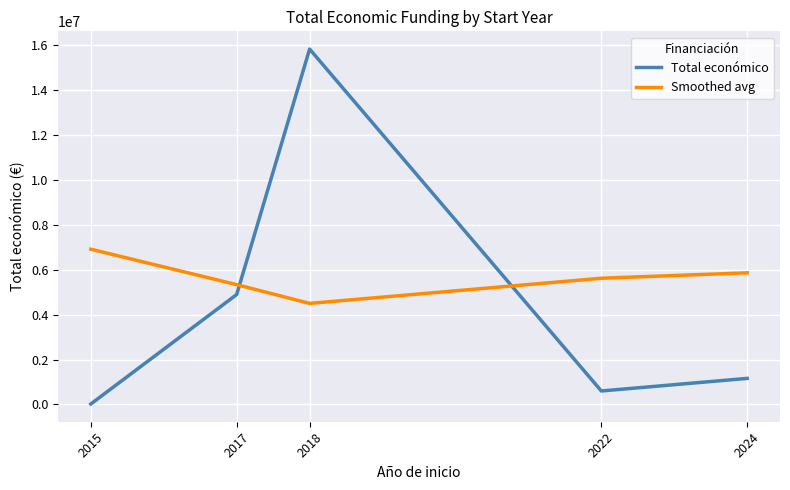

True or false: Total económico has a value of 1800617.6 at 2017.

False